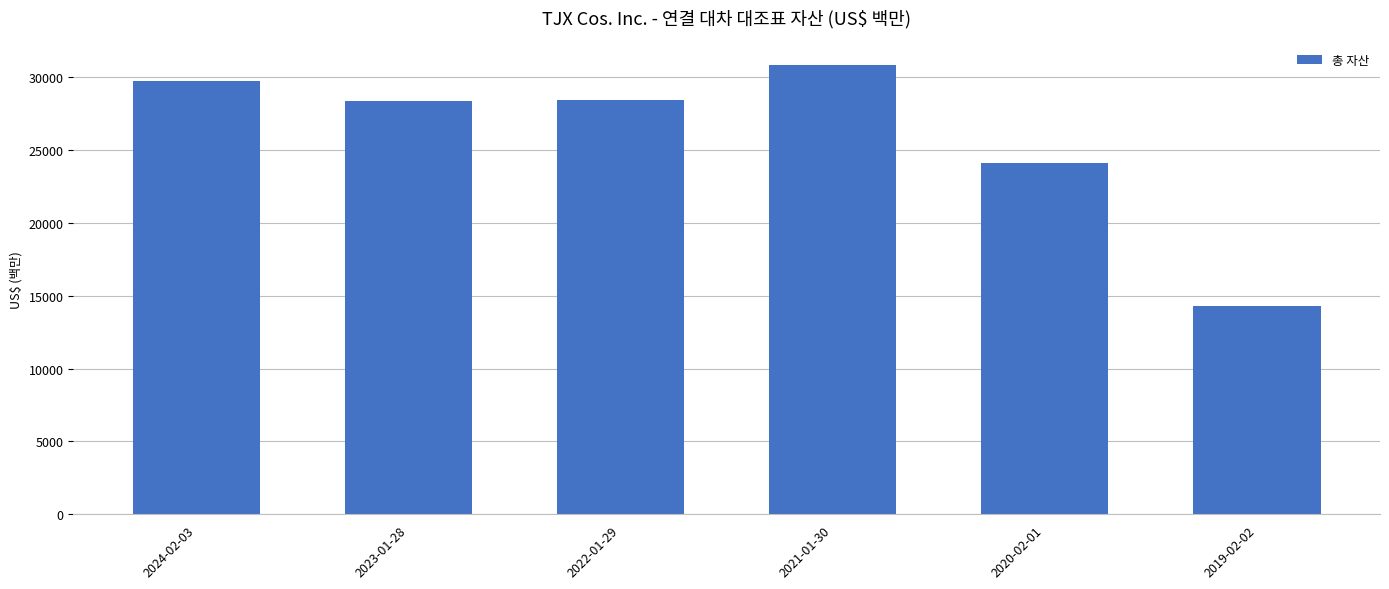

The value at 2020-02-01 is 15237. True or false?

False